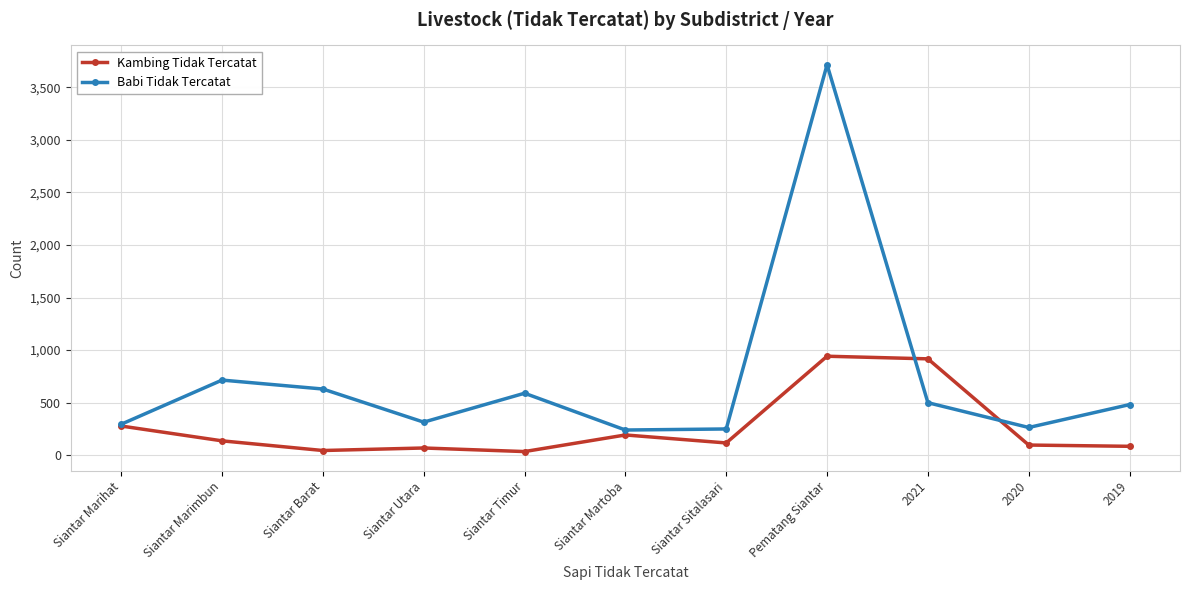

List the series in order of their overall mean, highest first.

Babi Tidak Tercatat, Kambing Tidak Tercatat